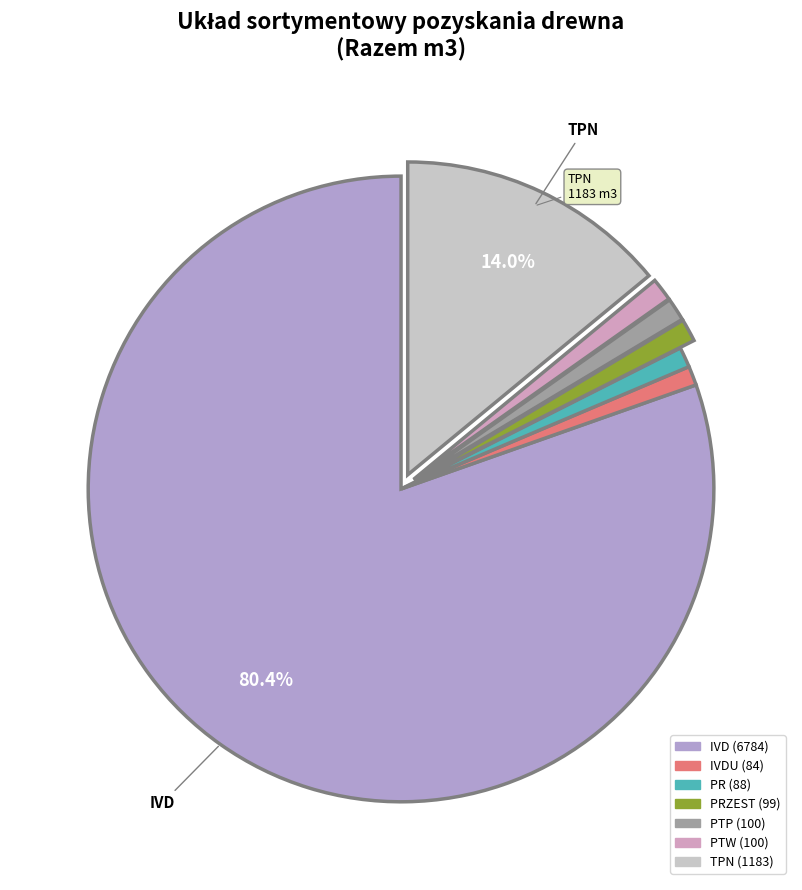

Count the number of slices in the pie.

7